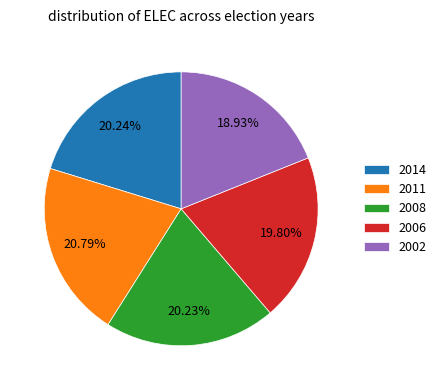

How many slices are in this pie chart?

5